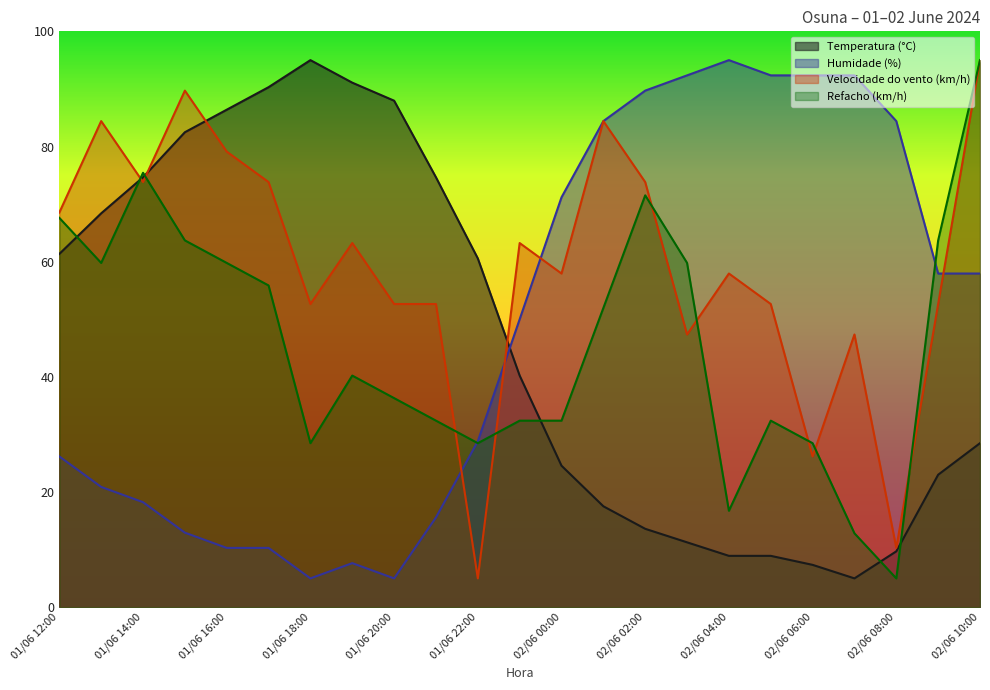

What is the total value across all series at 01/06 17:00?

230.3